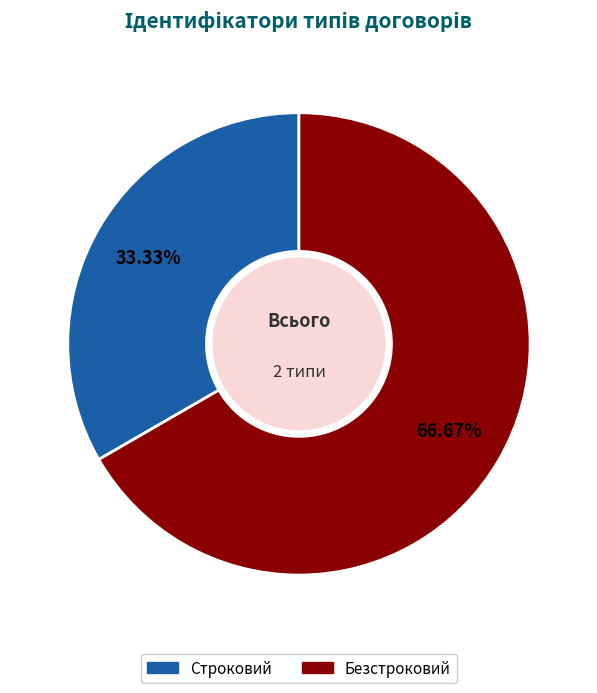

To the nearest percent, what is the average slice percentage?

50%